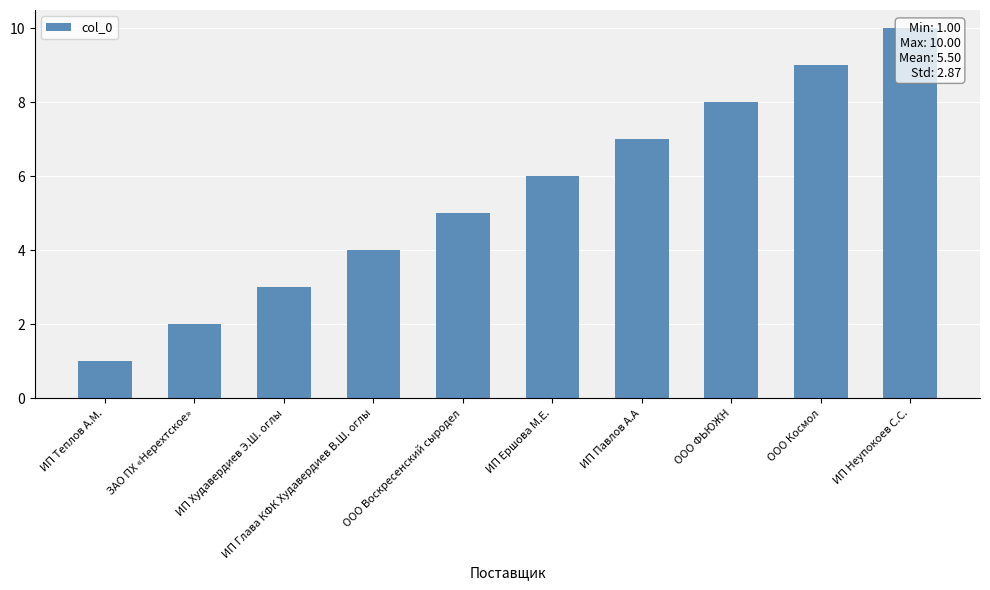

What is the label of the 8th bar from the left?

ООО ФЬЮЖН